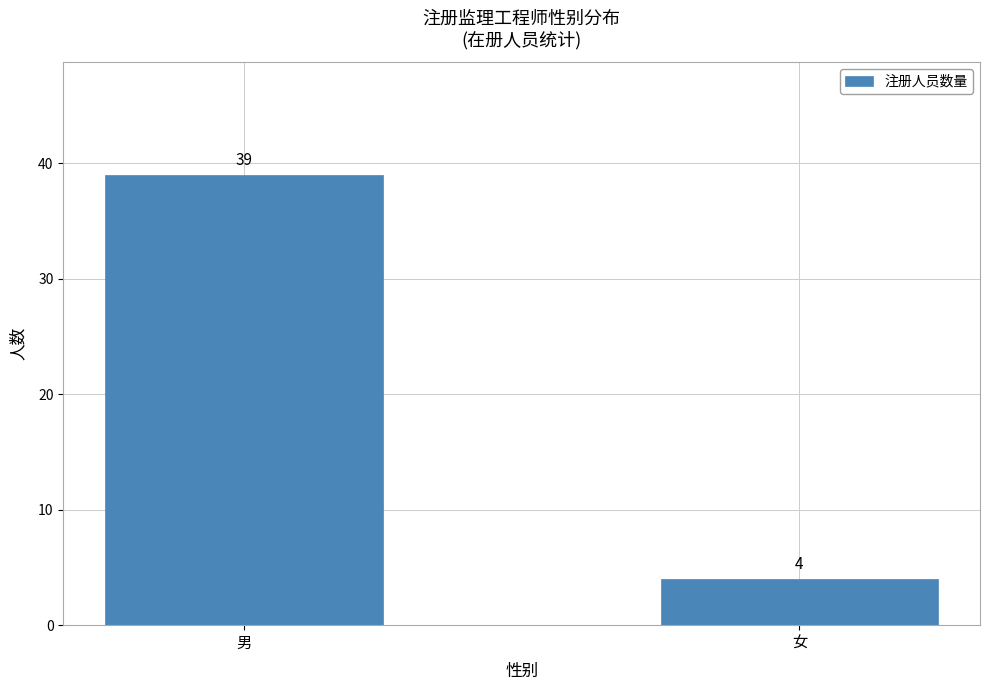

True or false: the data shows 65 at 男.

False